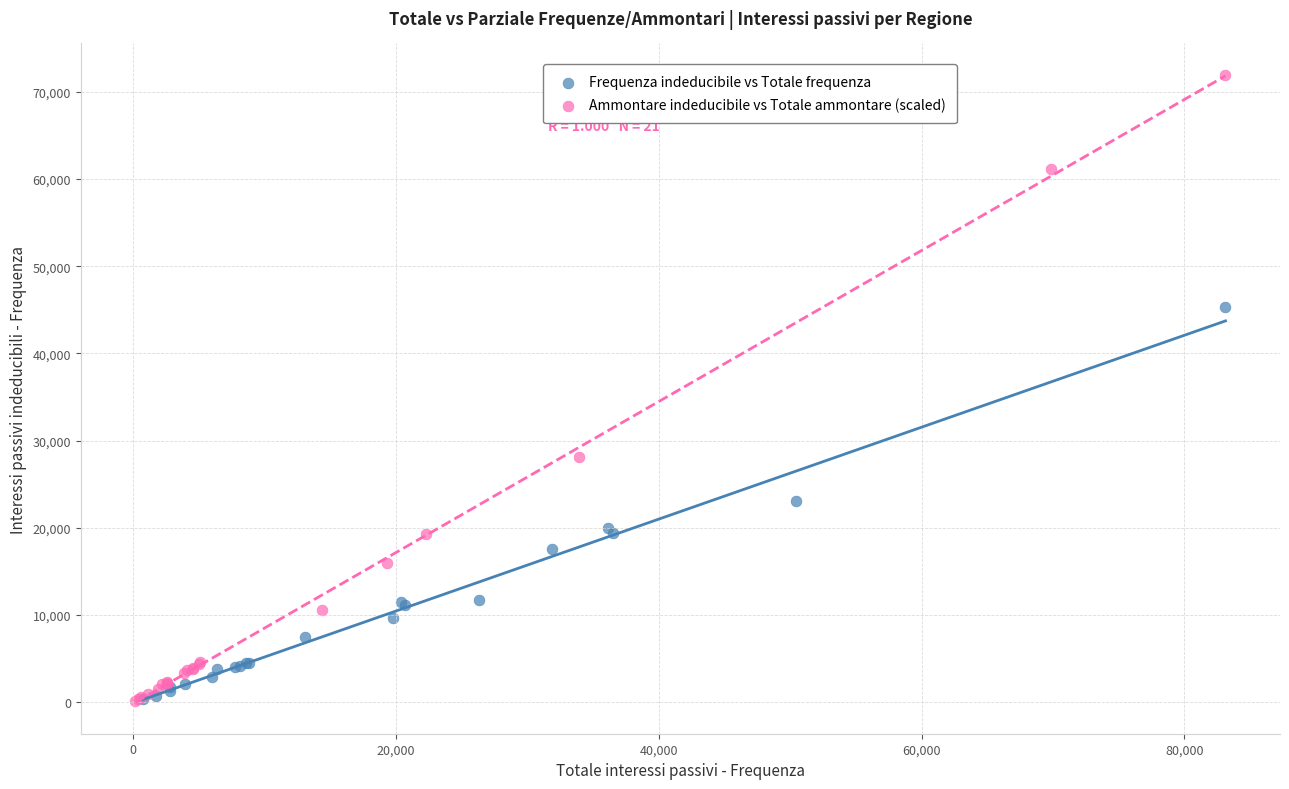

Which series reaches the maximum Y coordinate?

Ammontare indeducibile vs Totale ammontare (scaled)